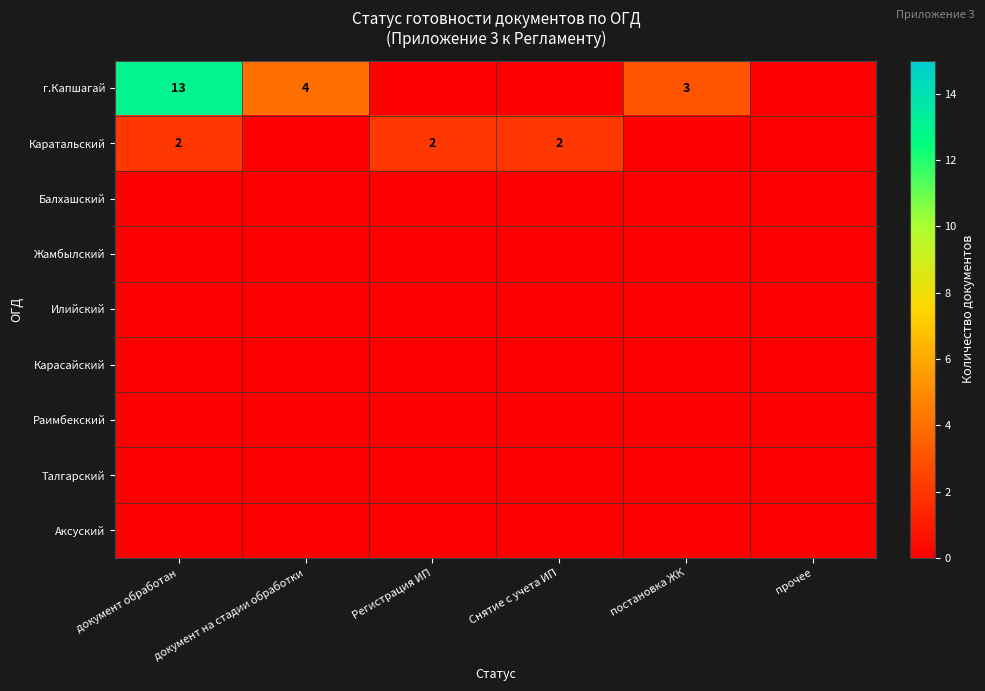

Between документ на стадии обработки and документ обработан, which is larger?

документ обработан